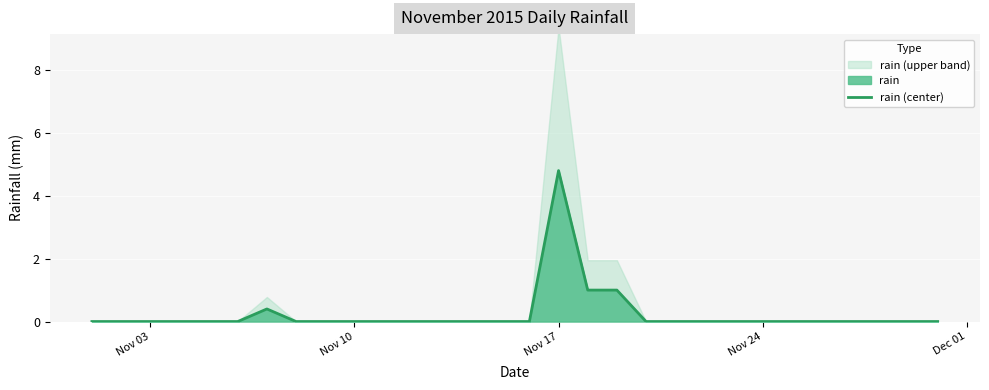

At which category does the chart reach its minimum across all series?

Nov 03